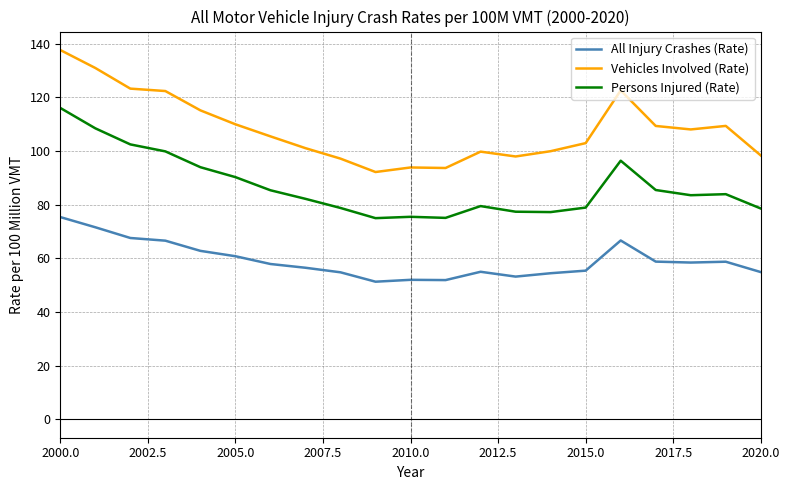

True or false: All Injury Crashes (Rate) and Vehicles Involved (Rate) intersect in this chart.

False